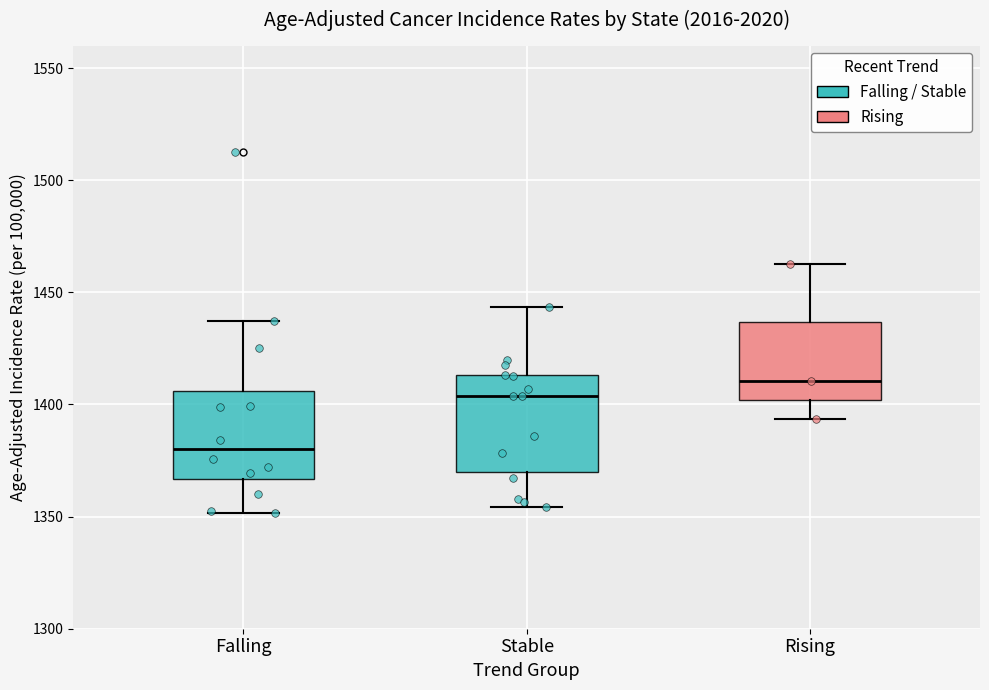

Reading left to right, transcribe this box plot: for each box, give where its median line is, the range the box spans, and where its two whiskers end, as read against the y-axis. The values are not printed on the chart, so give them approximately, as read against the axis.

Falling: median 1380, box 1365 to 1405, whiskers 1350 to 1435
Stable: median 1405, box 1370 to 1415, whiskers 1355 to 1445
Rising: median 1410, box 1400 to 1435, whiskers 1395 to 1465